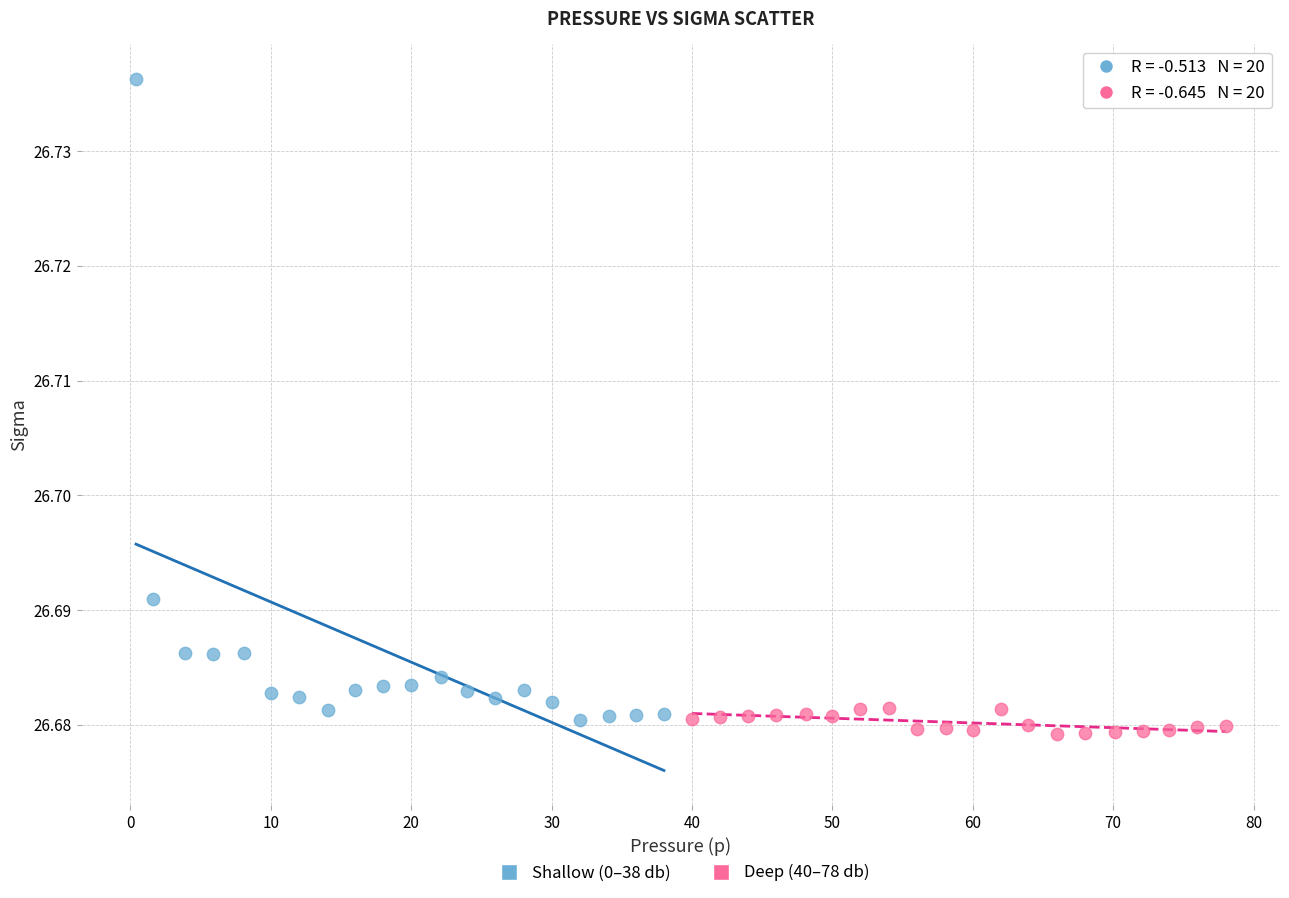

What are all the series names shown in the legend?

Shallow (0–38 db), Deep (40–78 db)